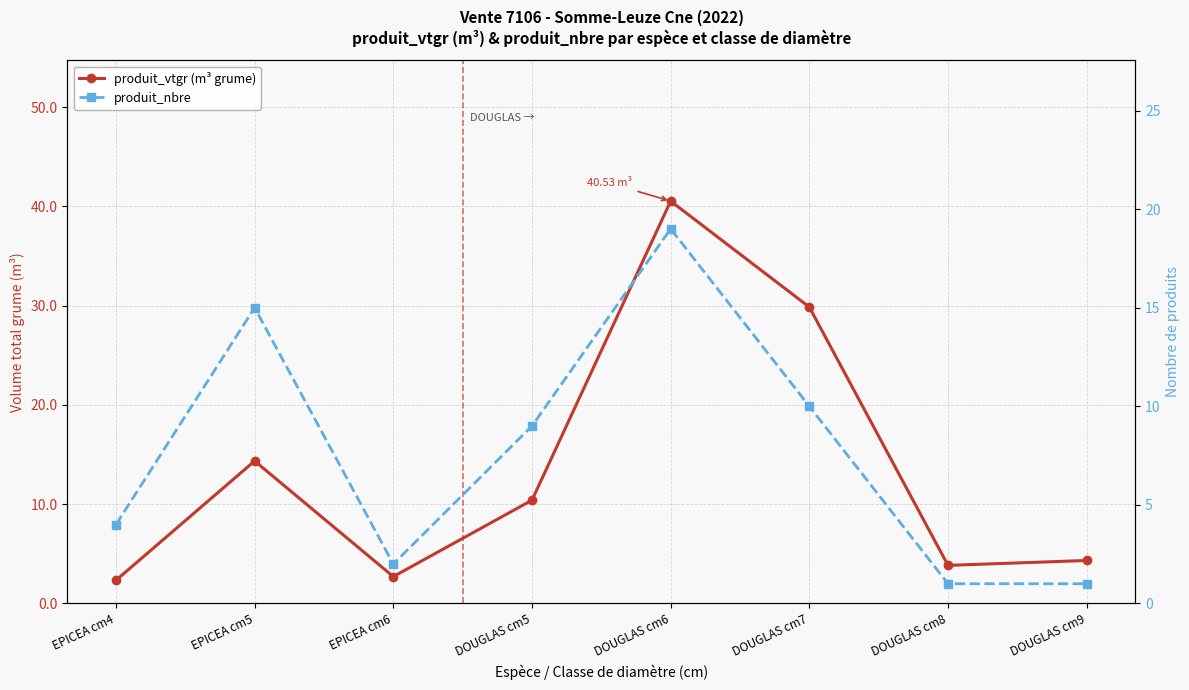

Is the value of produit_vtgr (m³ grume) at DOUGLAS cm9 greater than the value of produit_nbre at DOUGLAS cm9?

Yes